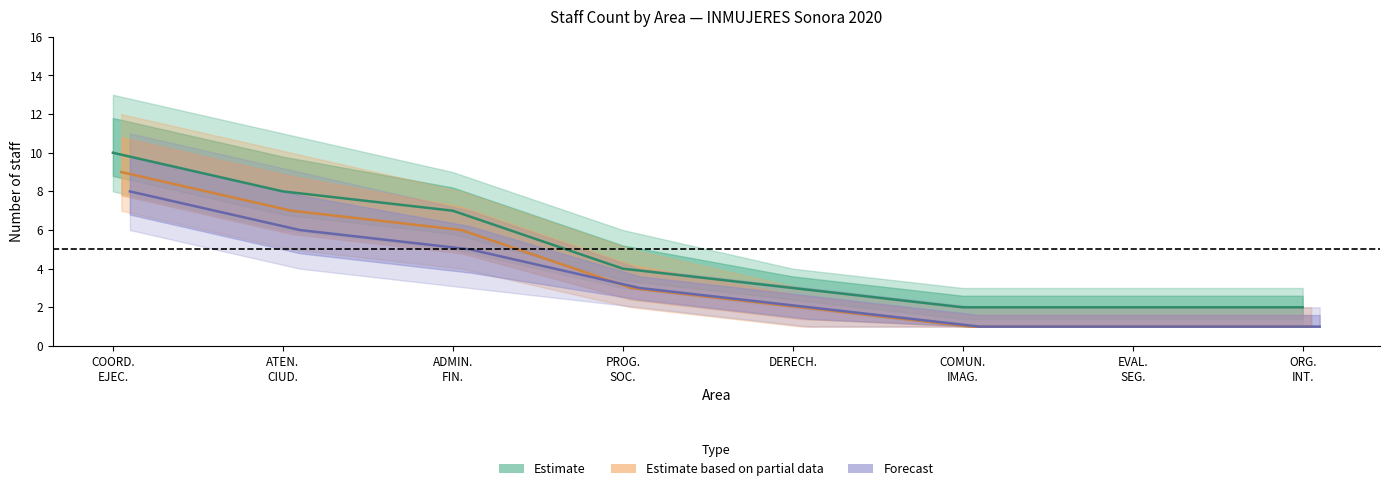

Where is Forecast nearest to the value 4?

ADMIN.
FIN.